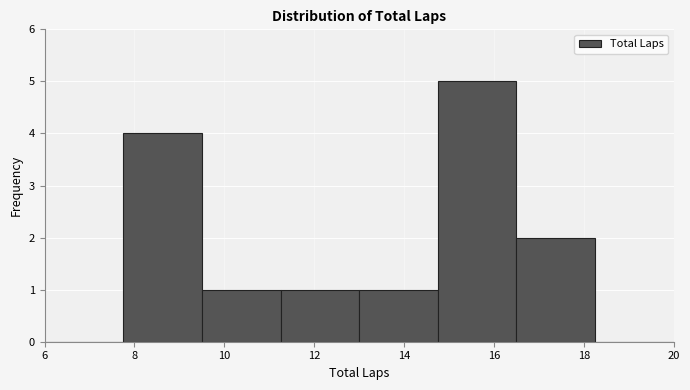

What is the height of the bar covering 7.75 to 9.50 on the x-axis? Neither the bar edges nor the heights are printed on the chart, so give them approximately, as read against the axes.

4